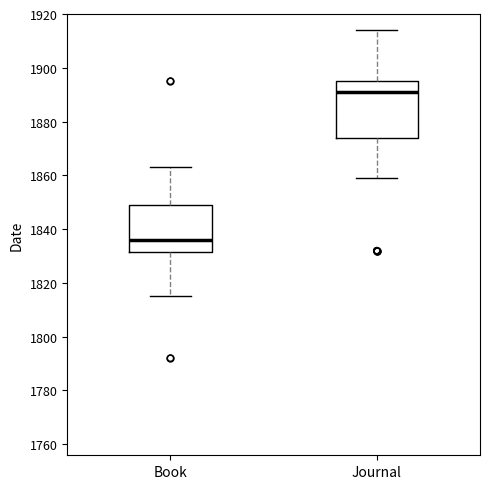

Where does the upper whisker of the box for Journal end on the y-axis? The values are not printed on the chart, so give them approximately, as read against the axis.

1914